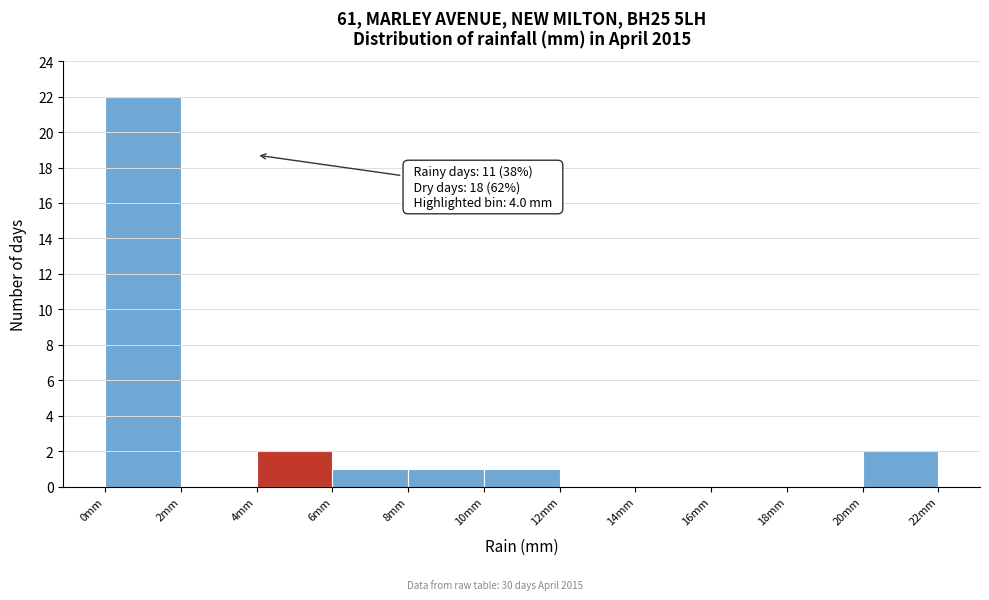

Which range on the x-axis has the tallest bar?

0 to 2